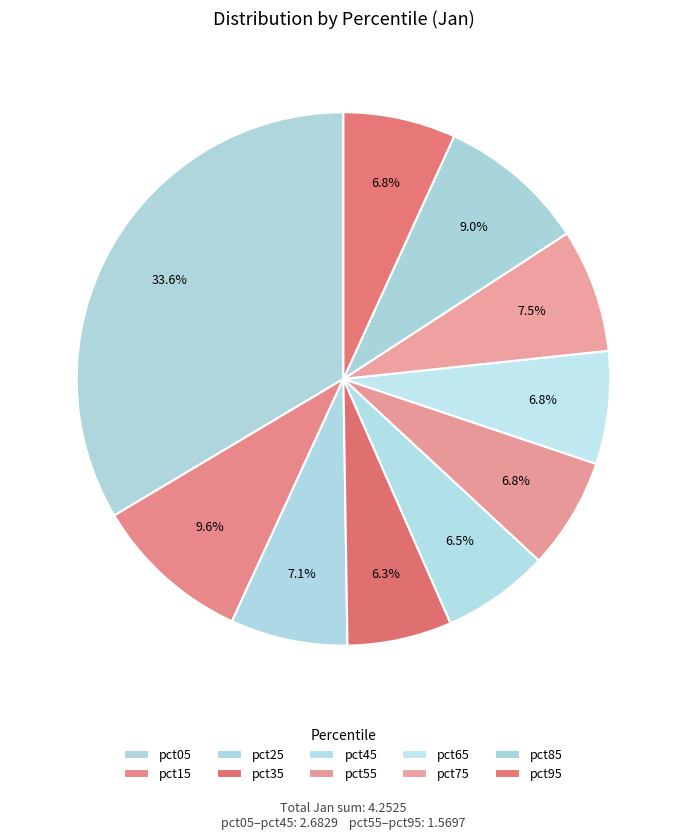

Count the number of slices in the pie.

10